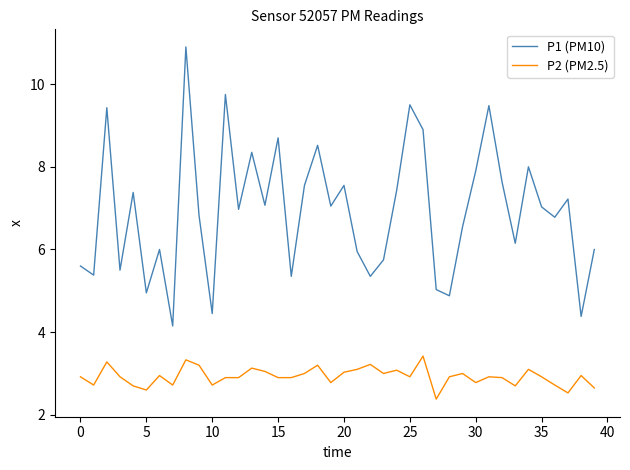

List the series in order of their overall mean, lowest first.

P2 (PM2.5), P1 (PM10)